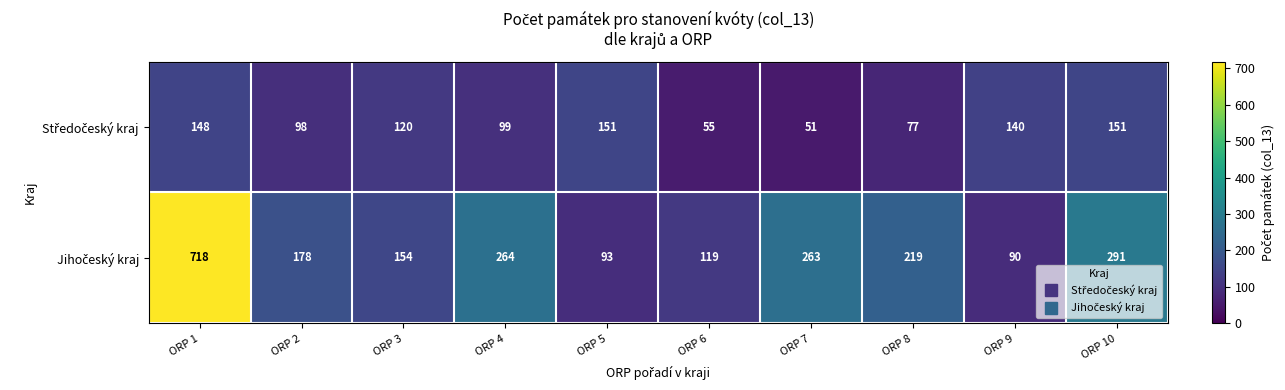

What is the spread (max minus min) of values at ORP 9?

50